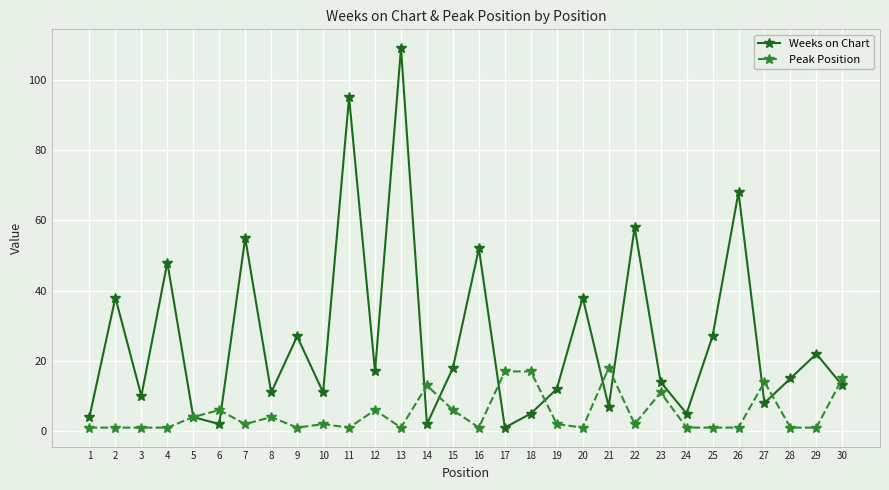

True or false: Weeks on Chart has more than 2 points higher than both neighbors.

True